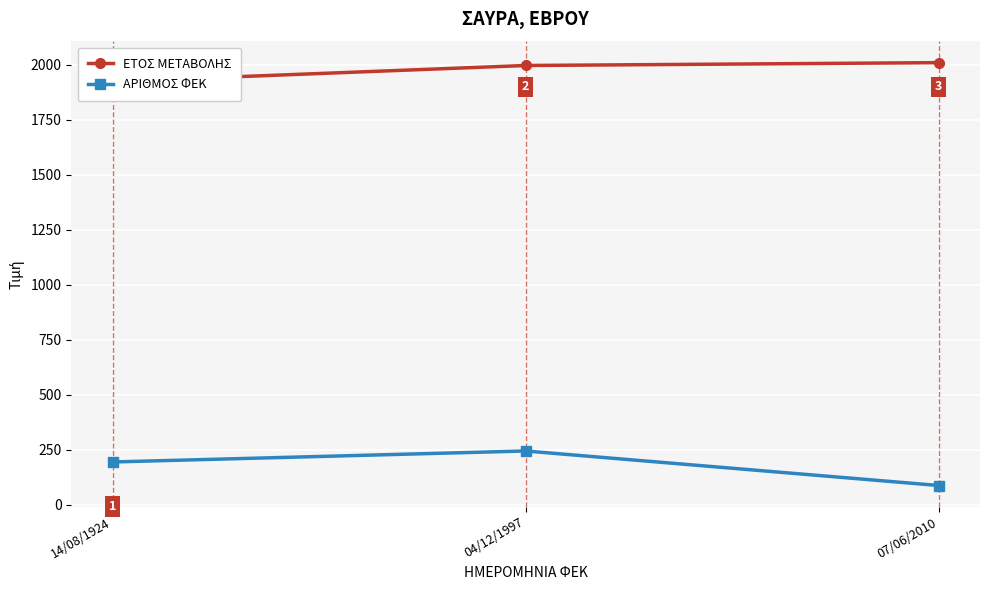

How many values in the ΕΤΟΣ ΜΕΤΑΒΟΛΗΣ series exceed 1997?

1